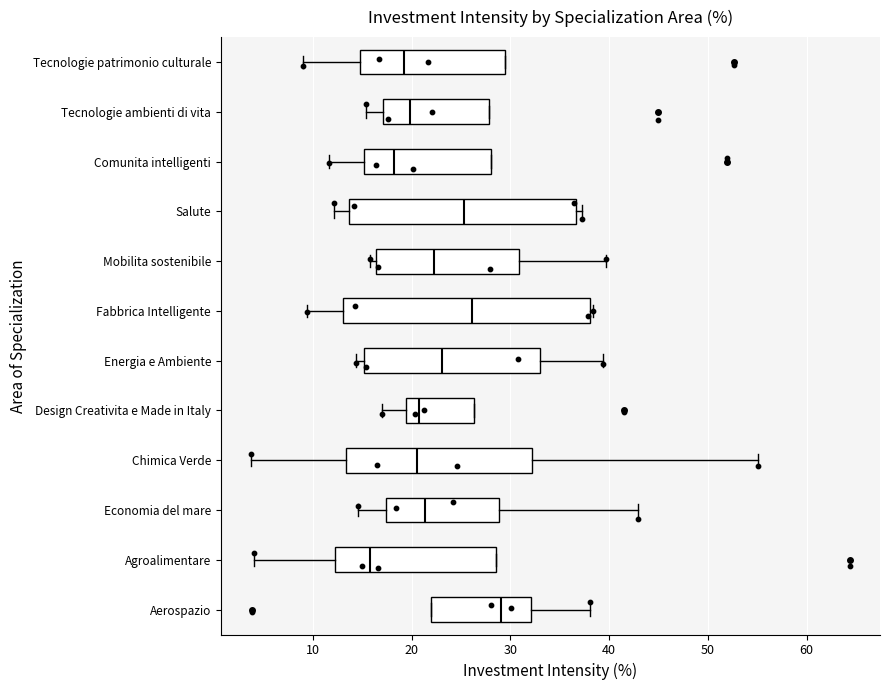

Which box is the widest, from its left edge to its right edge?

Fabbrica Intelligente